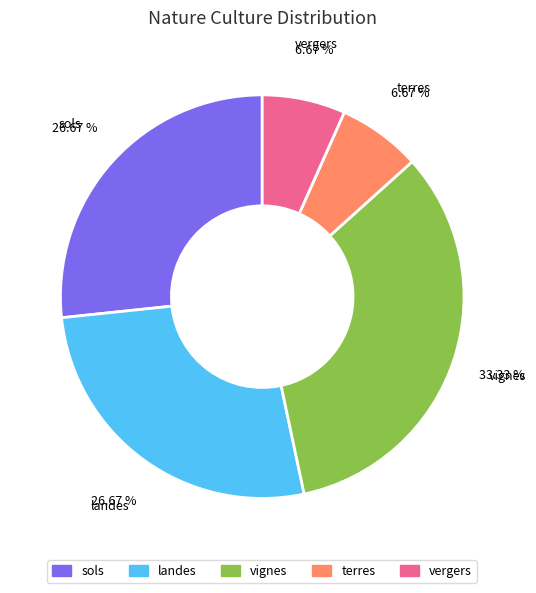

Combined, what portion of the pie is sols and landes?

53.3%